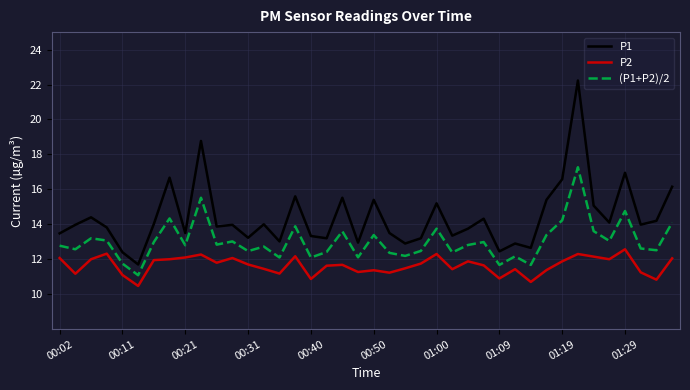

Rank the series by their average value, from highest to lowest.

P1, (P1+P2)/2, P2